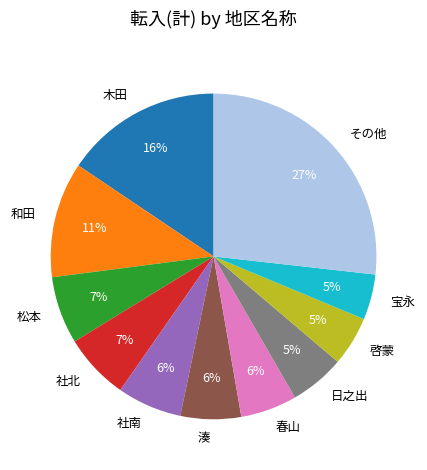

To the nearest percent, what portion does 和田 represent?

11%